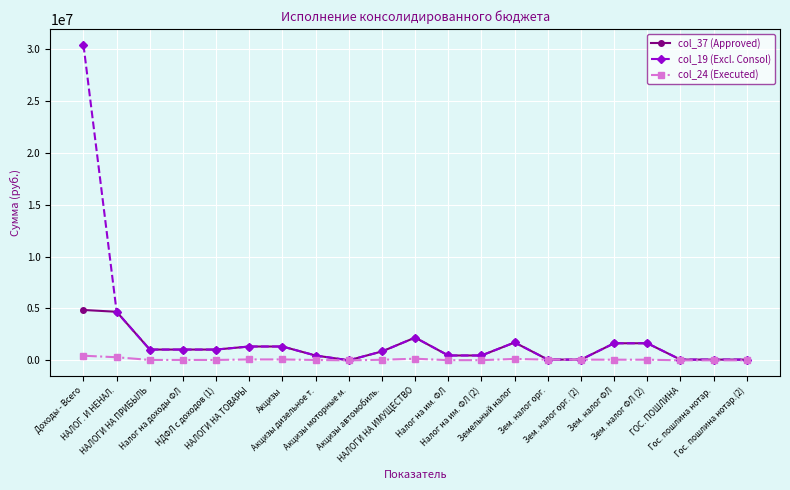

Is the value of col_24 (Executed) at НДФЛ с доходов (1) greater than the value of col_19 (Excl. Consol) at НАЛОГИ НА ТОВАРЫ?

No